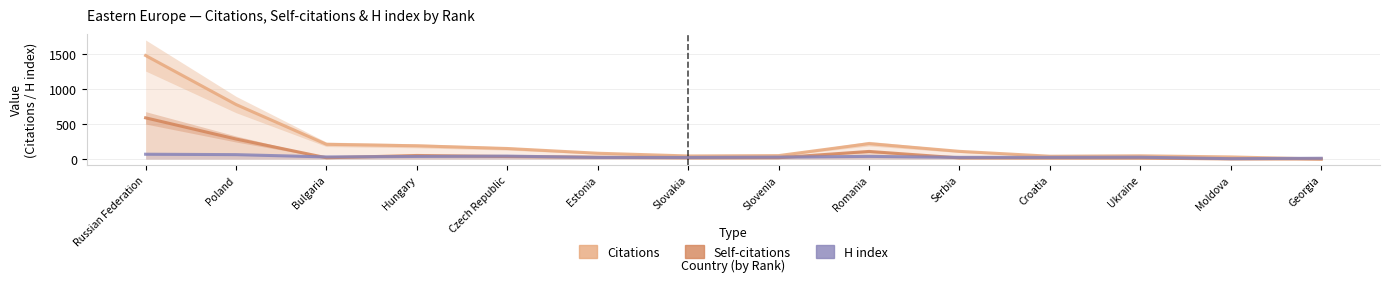

Reading left to right, what are all the values shown in this chart?

Citations: 1485	782	211	190	151	83	44	49	221	110	40	46	30	0
Self-citations: 591	287	18	51	36	26	17	19	109	16	15	14	1	0
H index: 69	63	30	37	42	23	23	27	38	24	24	26	5	11